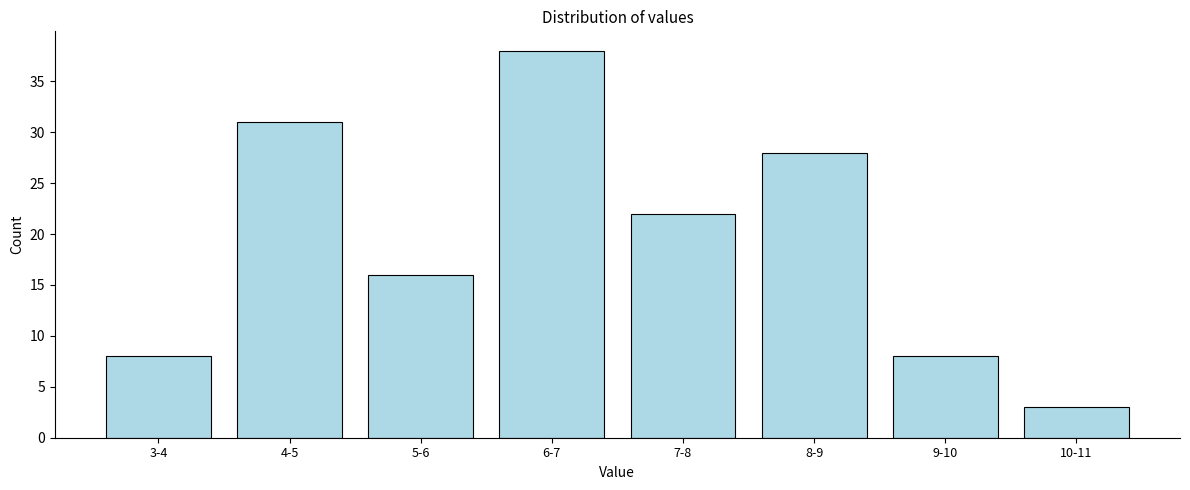

Reading right to left, list all the values displayed in this chart.

10-11=3	9-10=8	8-9=28	7-8=22	6-7=38	5-6=16	4-5=31	3-4=8